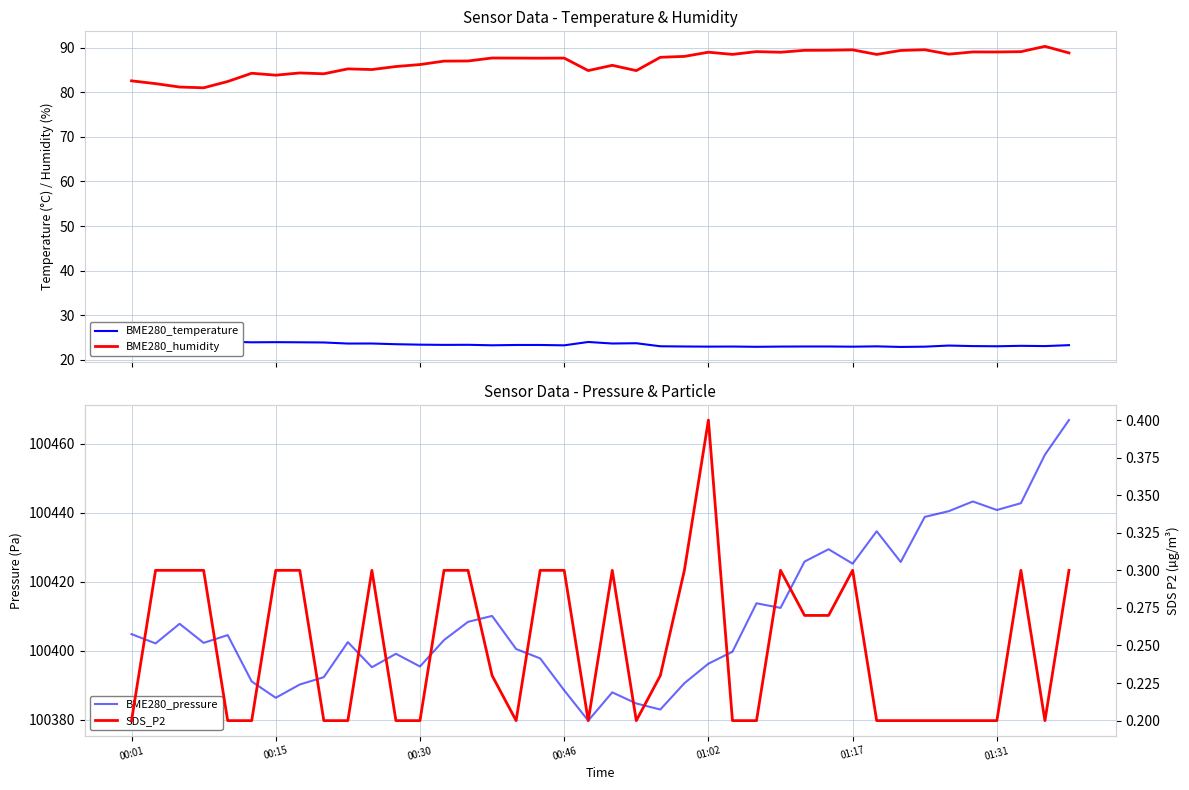

Is this an area chart (filled region under the line)?

No